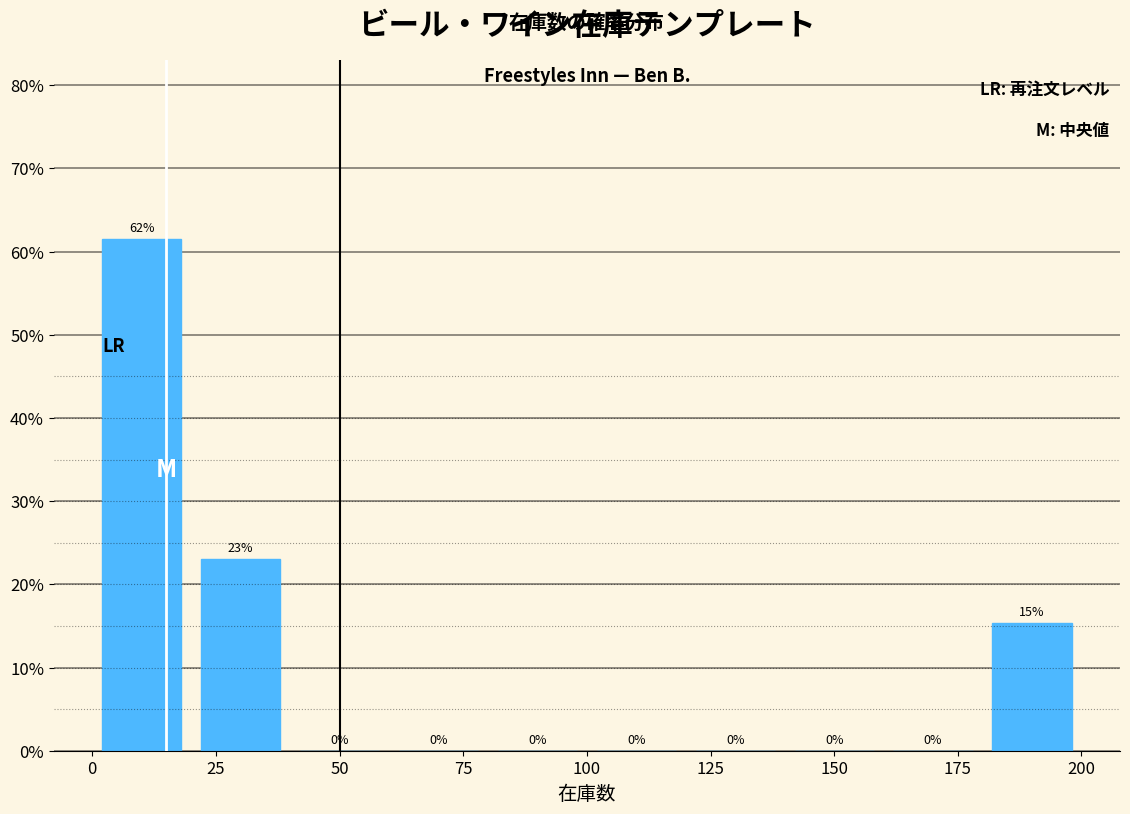

Over which range of the x-axis is the bar tallest?

0 to 20